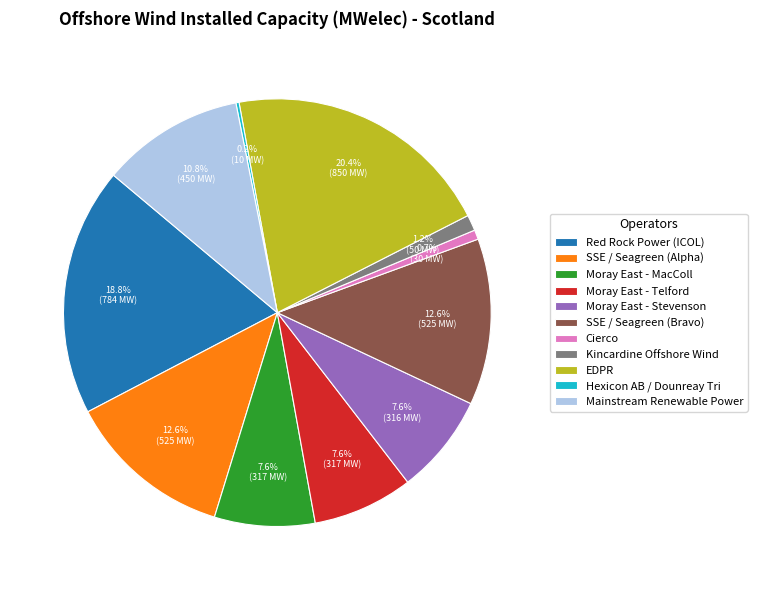

Does any single category account for the majority?

No